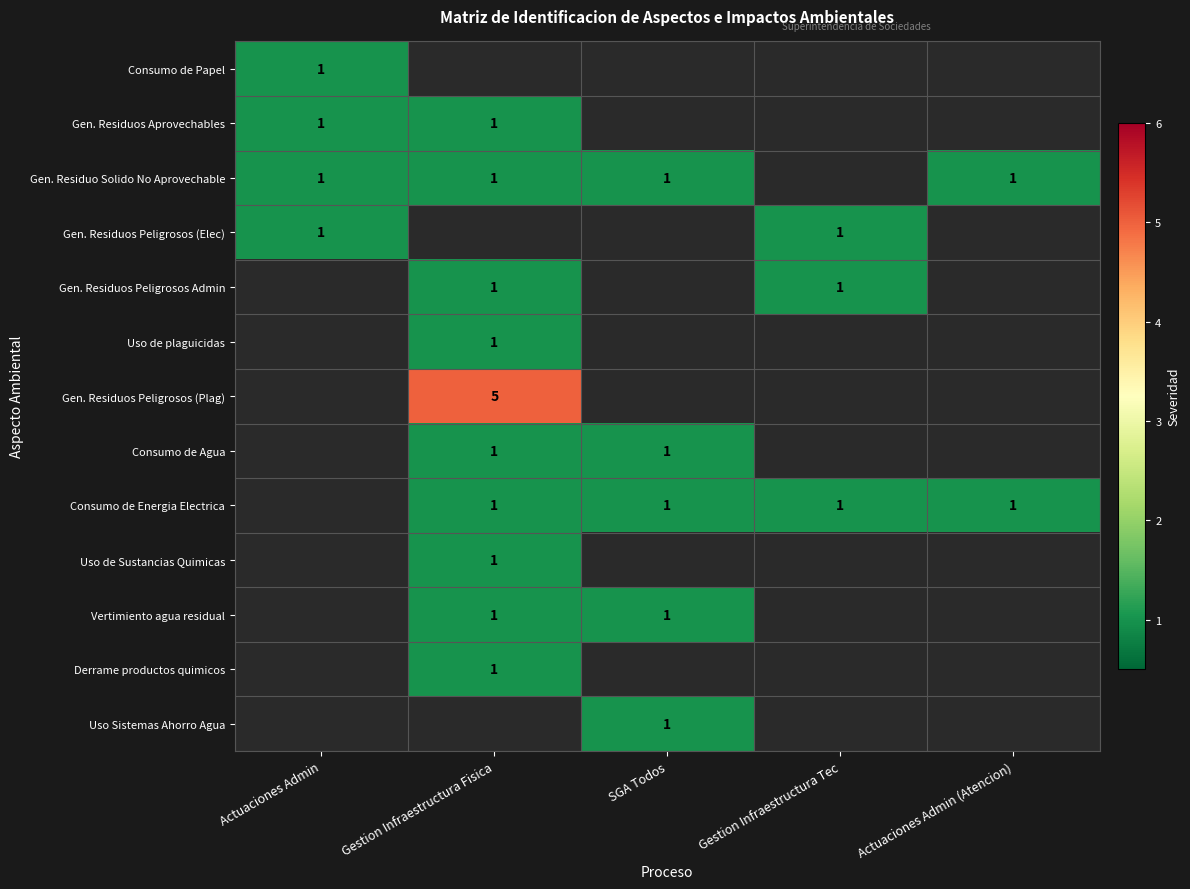

The Consumo de Energia Electrica series shows 1 at SGA Todos. True or false?

True